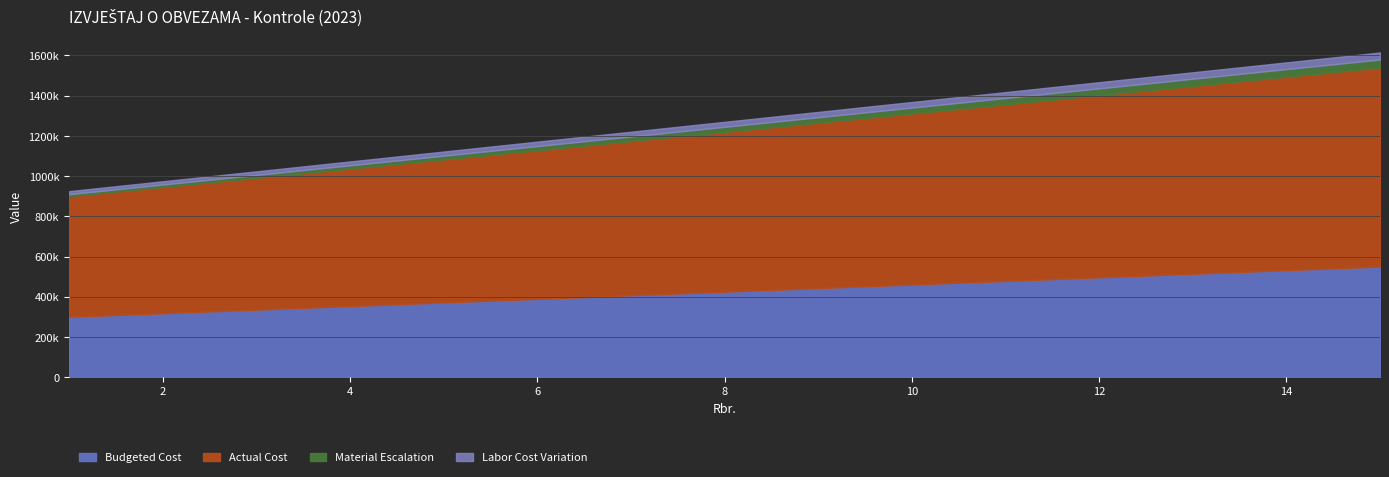

What are all the series names shown in the legend?

Budgeted Cost, Actual Cost, Material Escalation, Labor Cost Variation